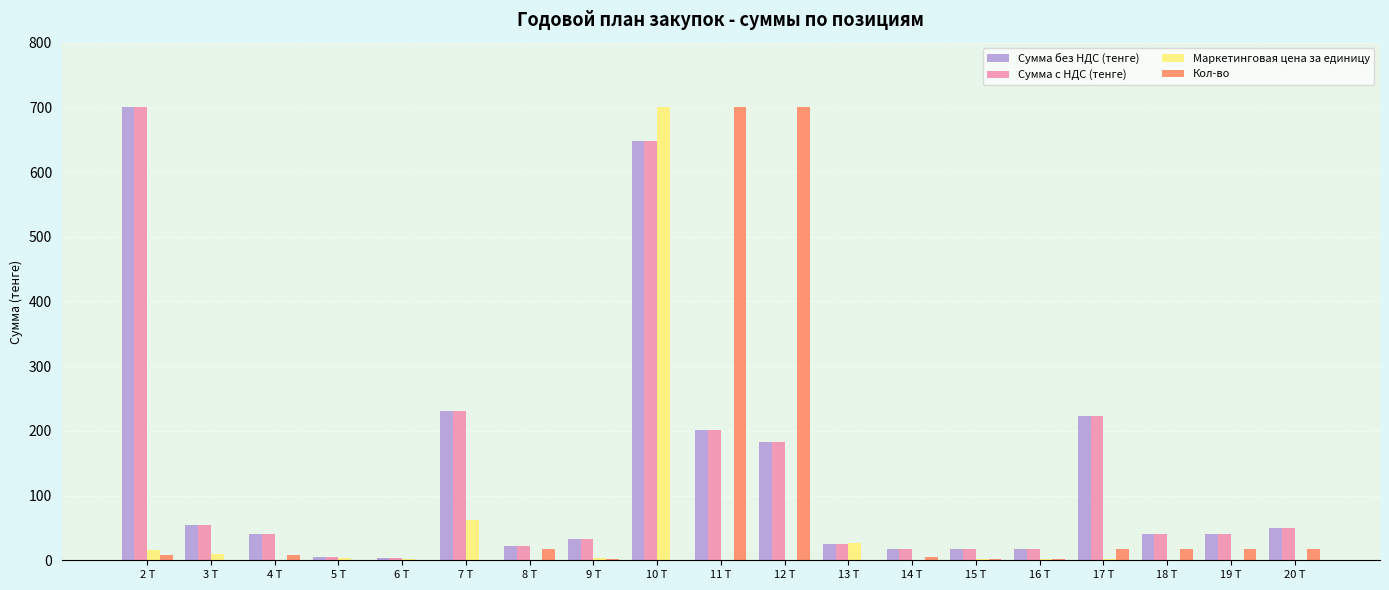

Between 2 Т and 10 Т, which series saw the biggest shift?

Маркетинговая цена за единицу